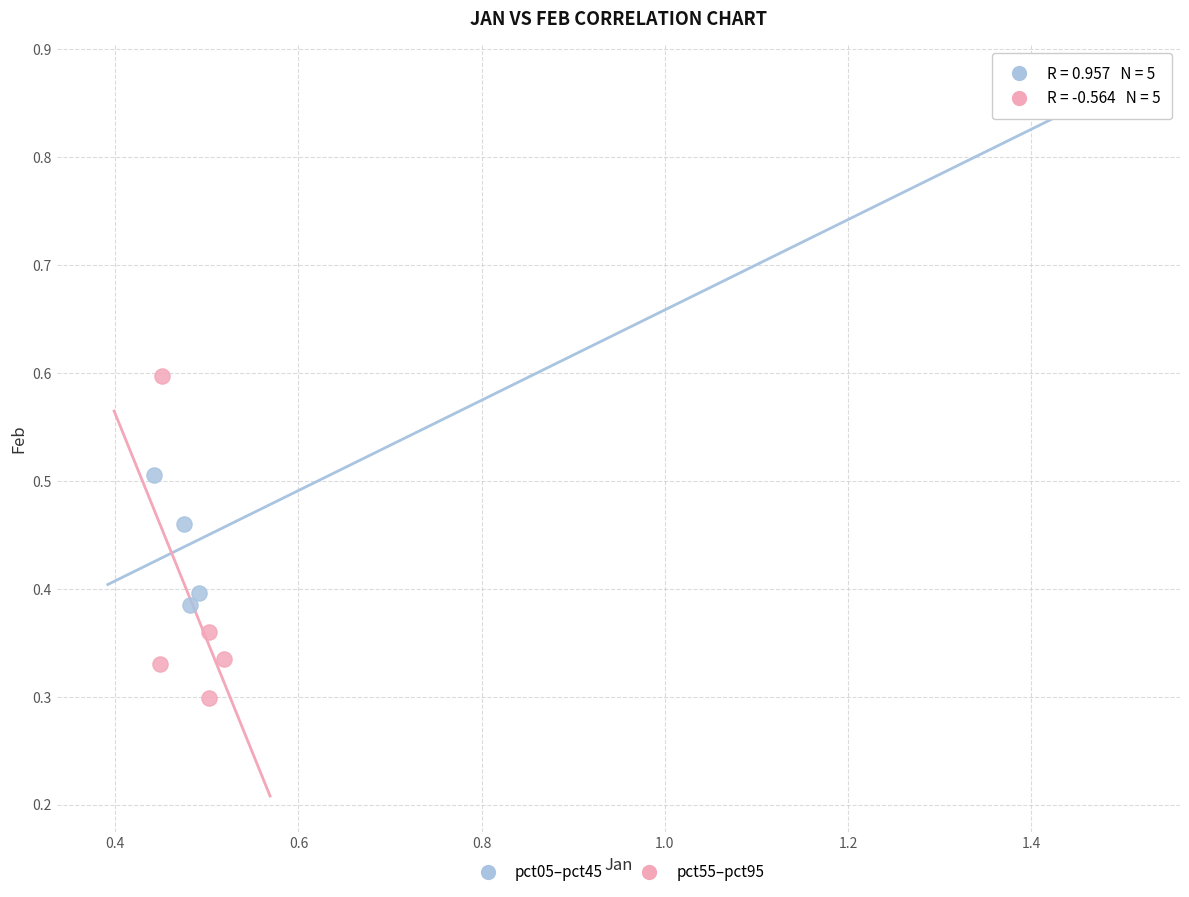

Which series reaches the minimum Y coordinate?

pct55–pct95